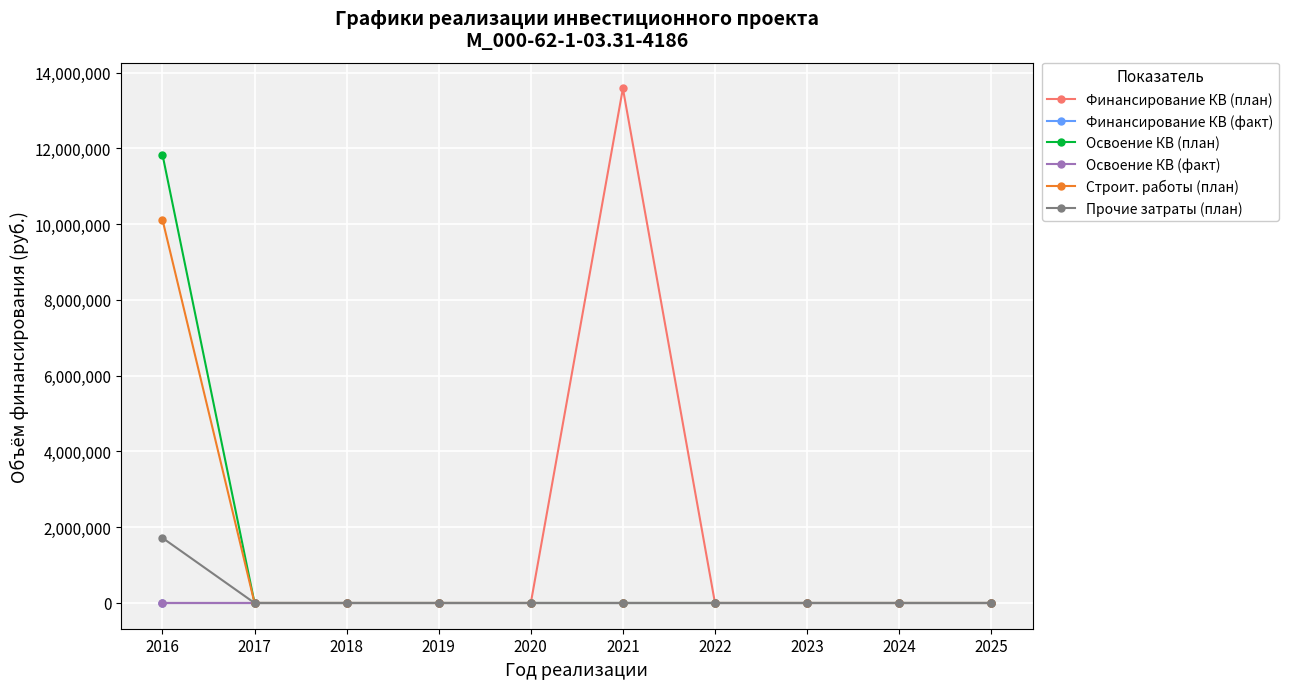

How many lines are shown in the chart?

6